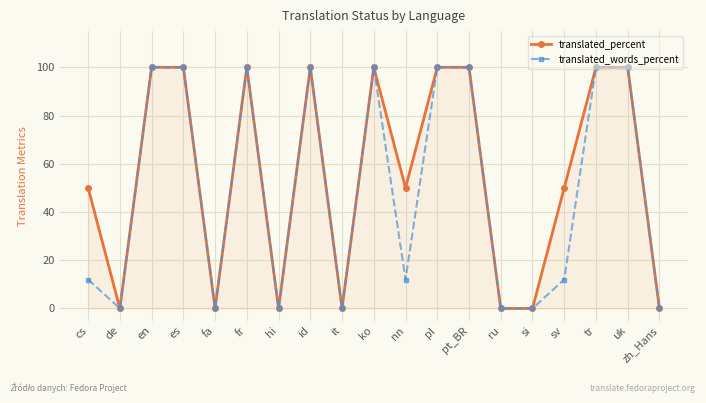

What is the label of the 17th point from the left?

tr